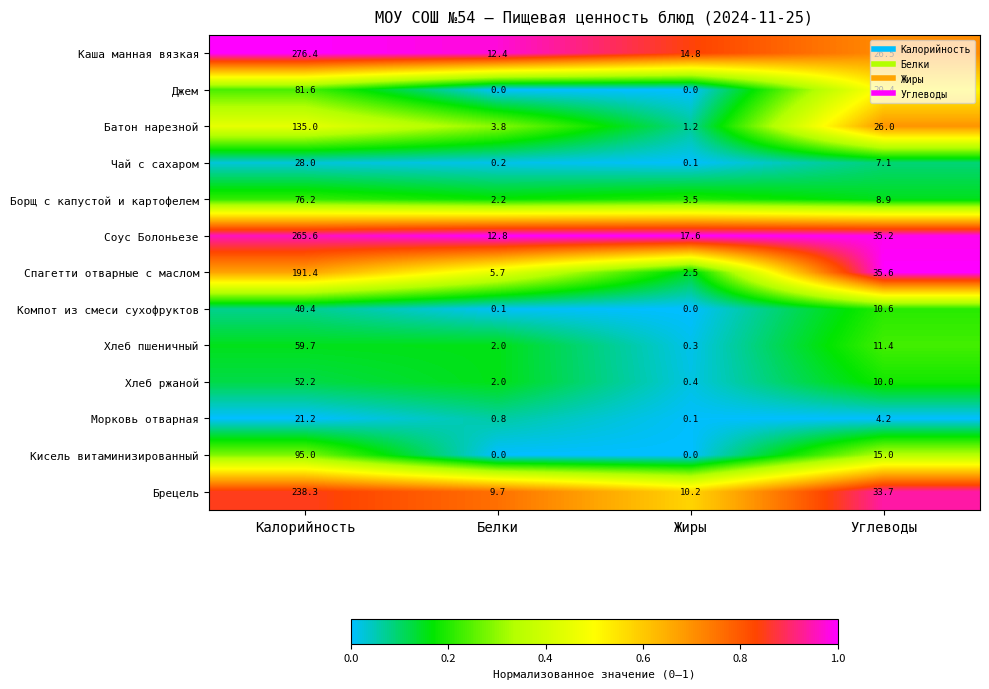

What is the greatest value displayed?

276.4